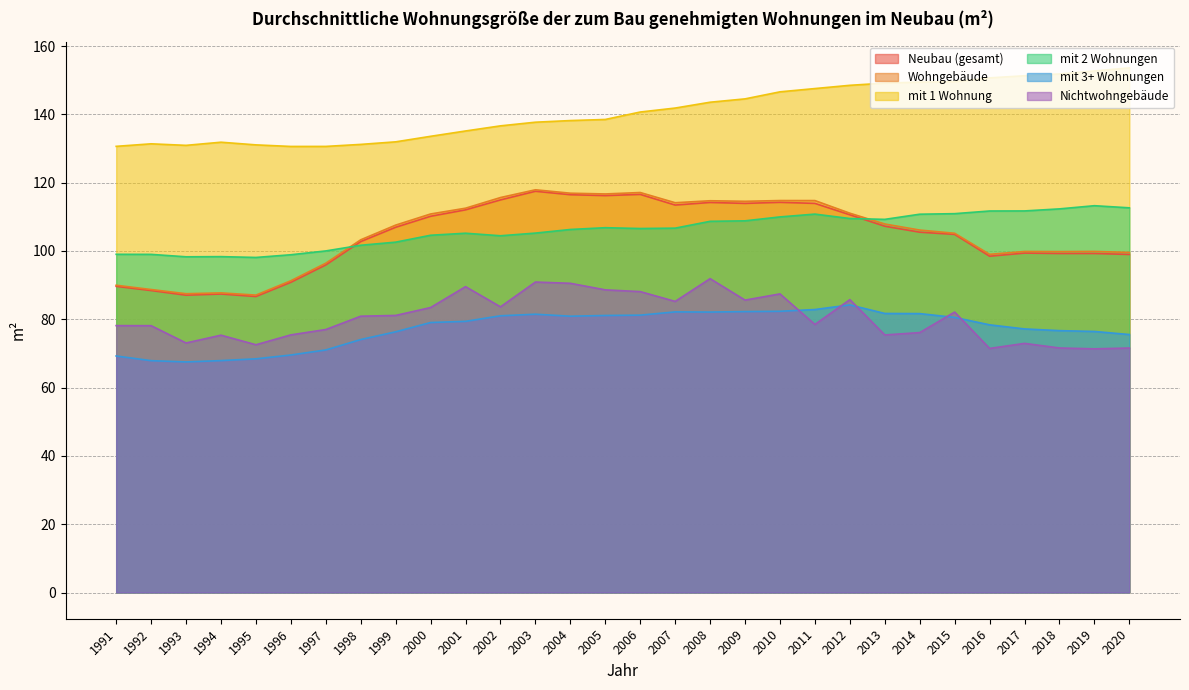

True or false: Nichtwohngebäude and mit 2 Wohnungen intersect in this chart.

False